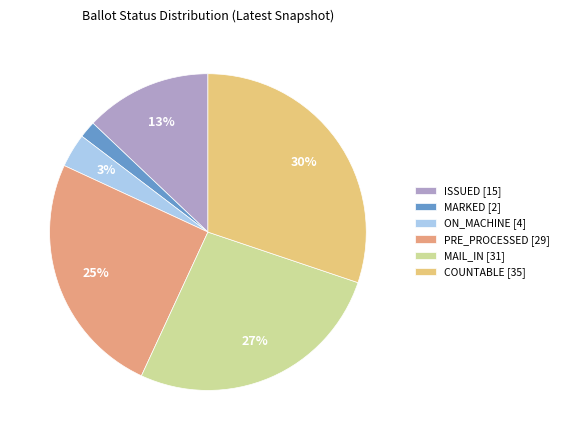

Which category has the biggest portion of the pie?

COUNTABLE [35]